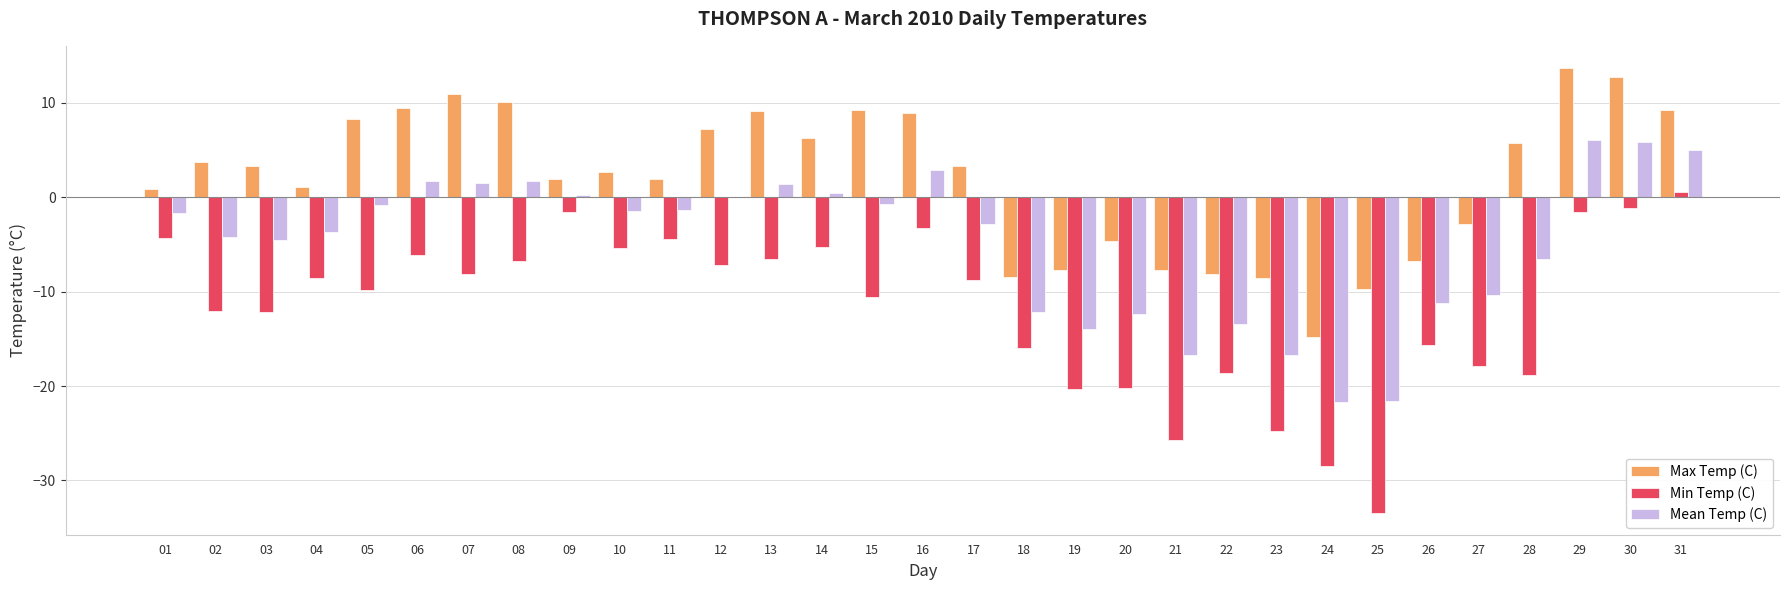

What is the average value of the Max Temp (C) series?

2.0